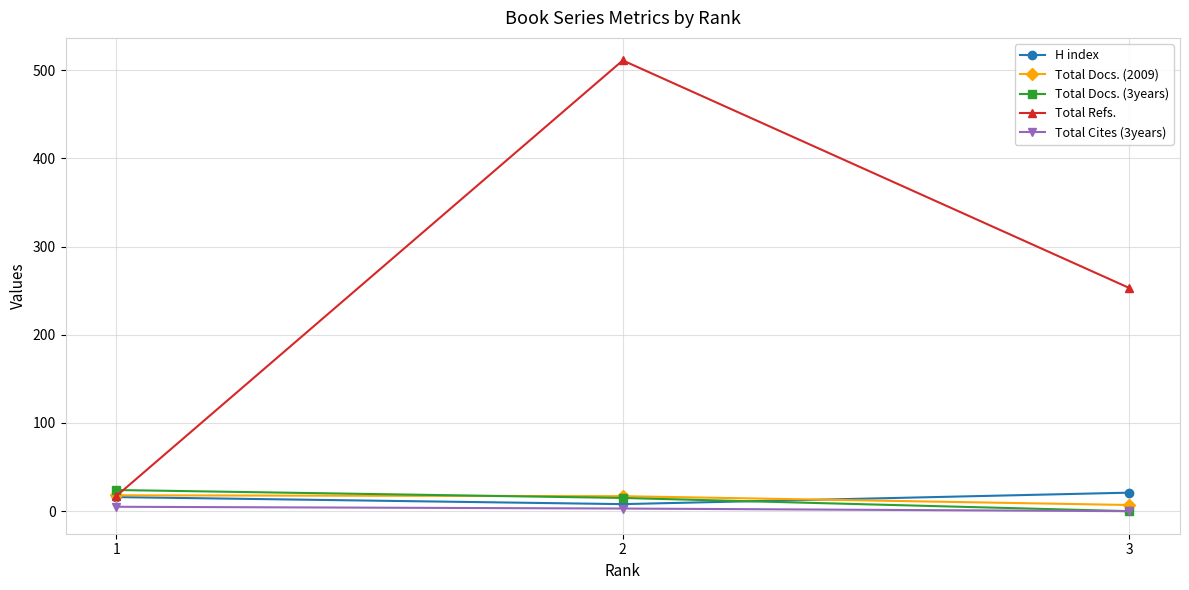

Count the number of data series in this chart.

5